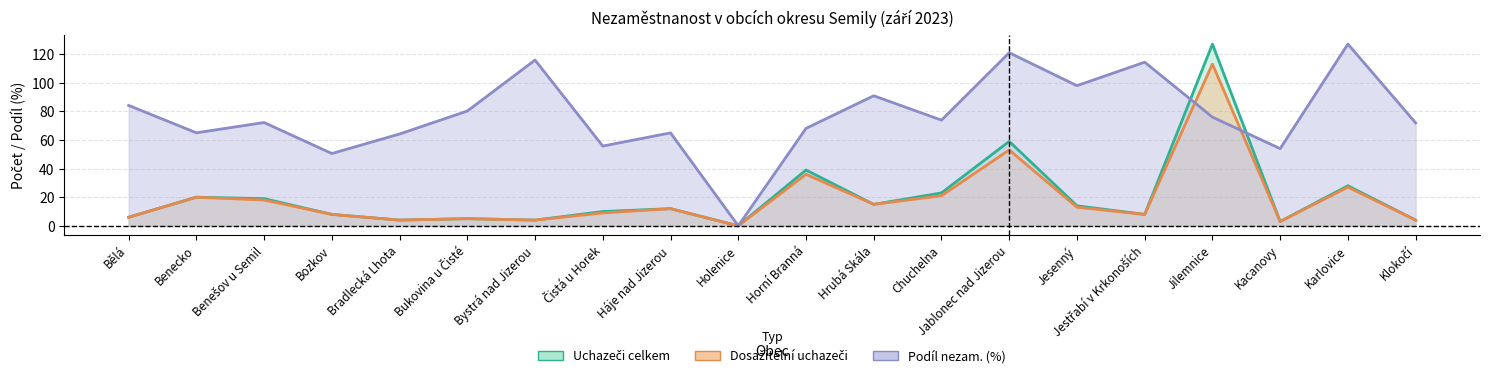

At Benecko, list the series in order from smallest to largest.

Uchazeči celkem, Dosažitelní uchazeči, Podíl nezam. (%, scaled)